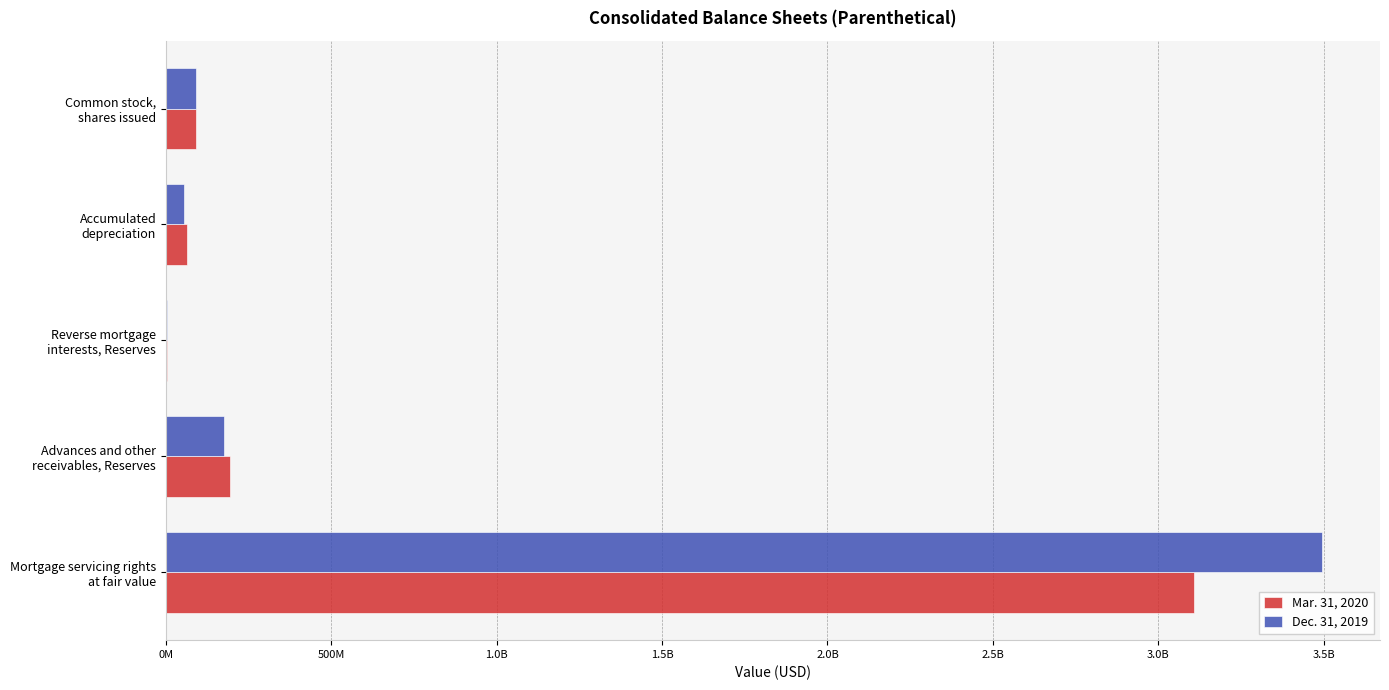

What are all the series names shown in the legend?

Mar. 31, 2020, Dec. 31, 2019